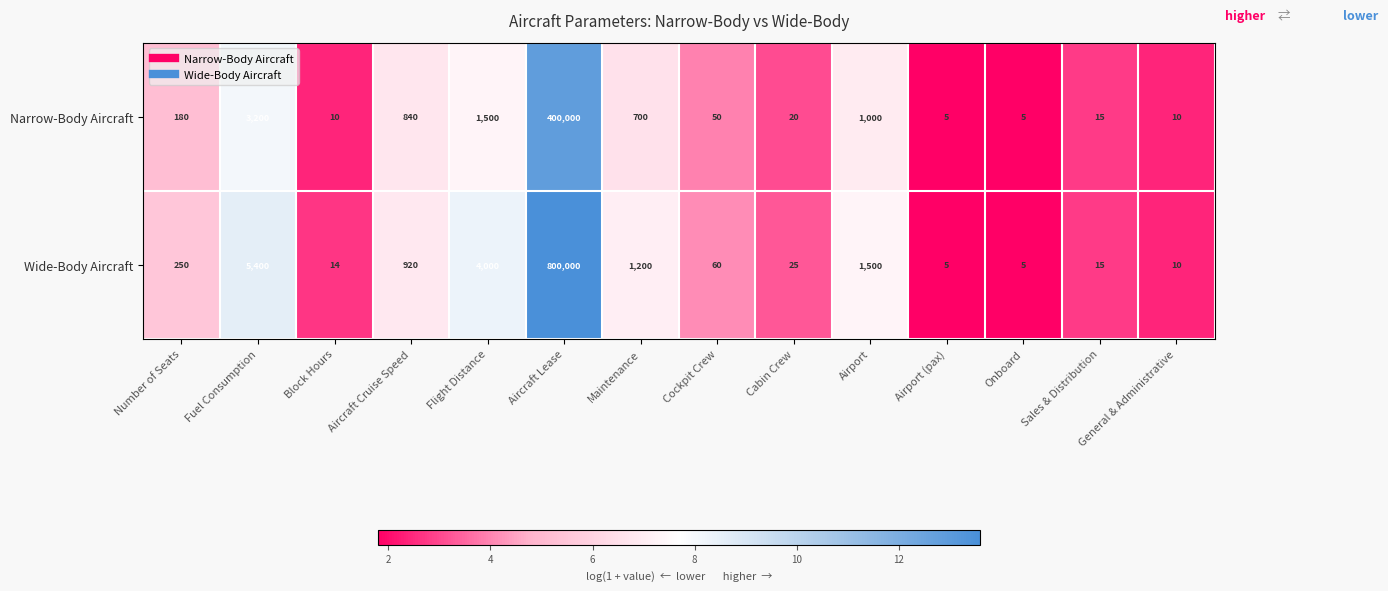

What is the approximate value of Narrow-Body Aircraft at Aircraft Cruise Speed, to the nearest 10?

840